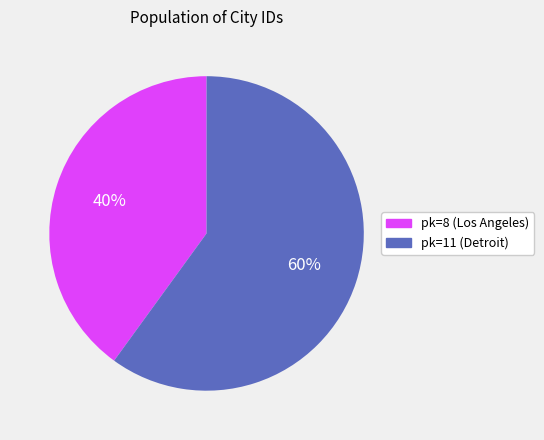

Between pk=8 (Los Angeles) and pk=11 (Detroit), which is larger?

pk=11 (Detroit)